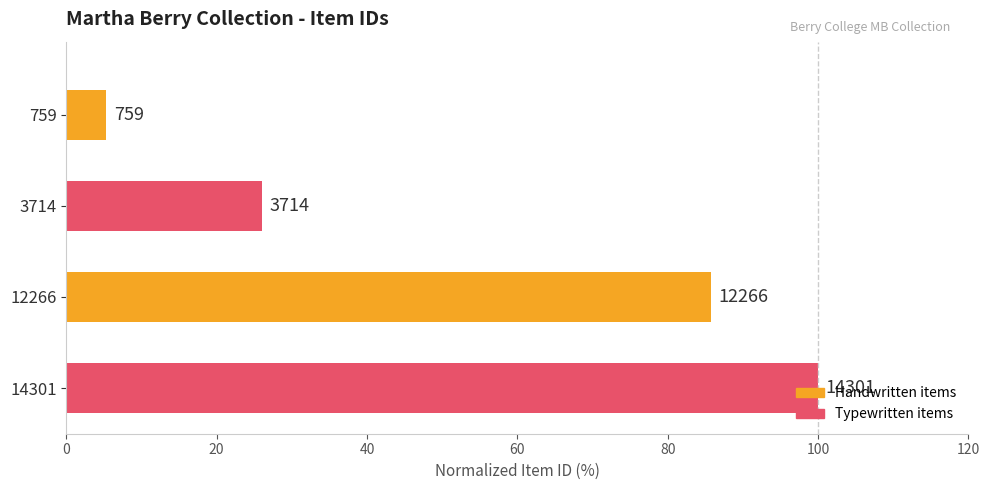

How many bars are there in total?

4